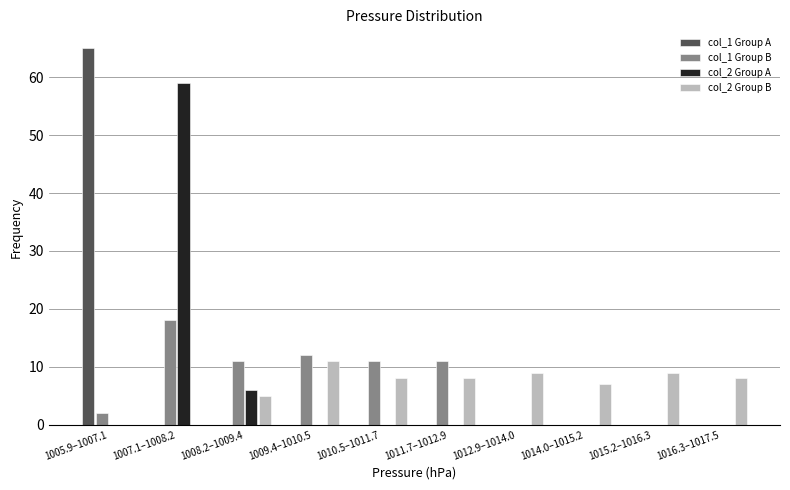

What is the total value across all series at 1007.1–1008.2?

77